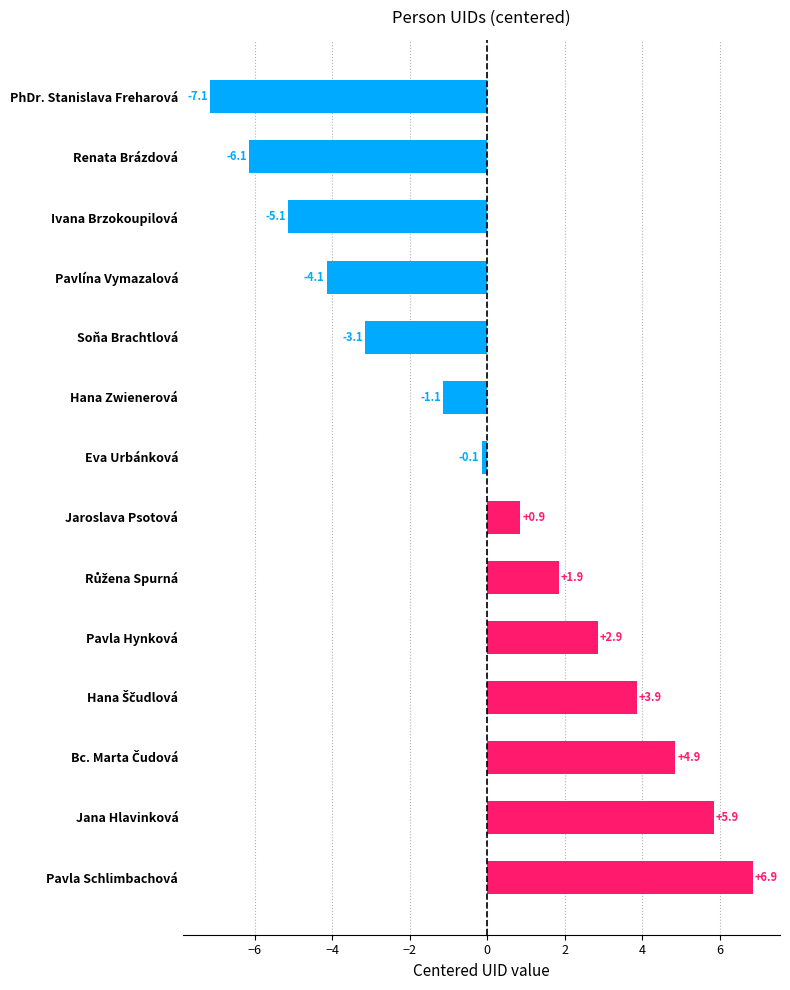

Where is the data nearest to the value 0?

Eva Urbánková